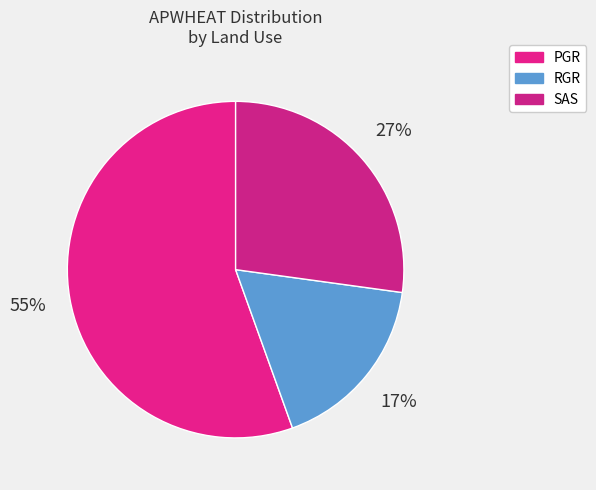

To the nearest percent, what is the average slice percentage?

33%